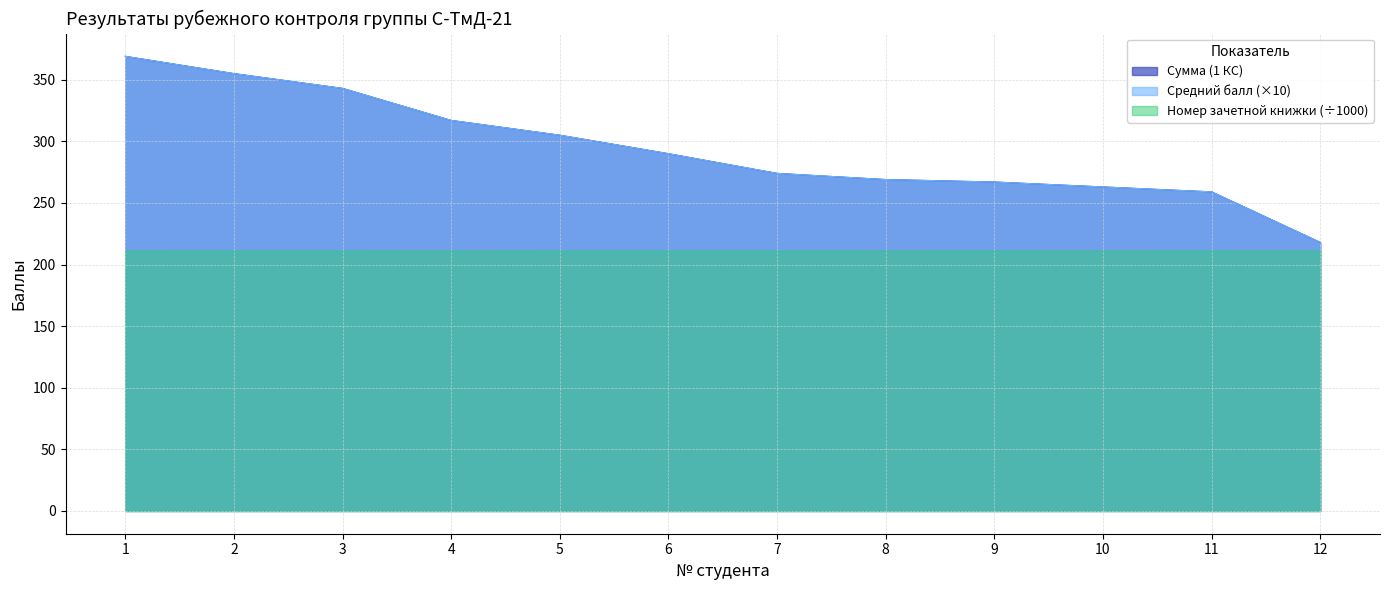

What is the sum of all Сумма (1 КС) values?

3529